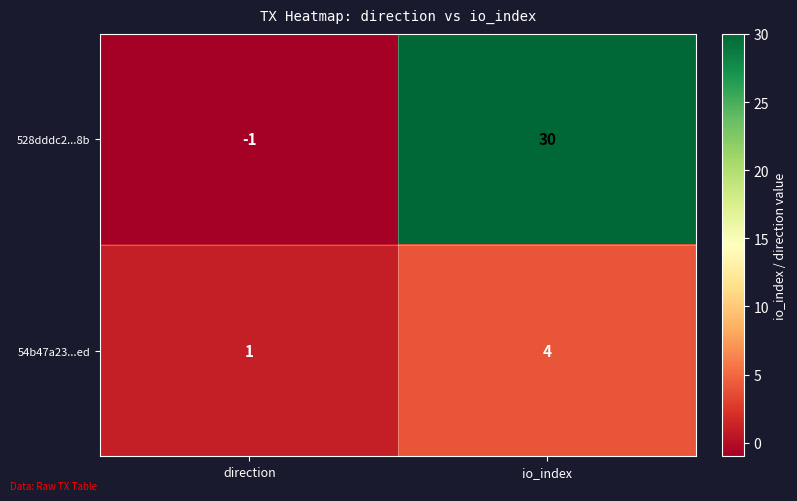

Which series has the widest spread of values?

528dddc2...8b